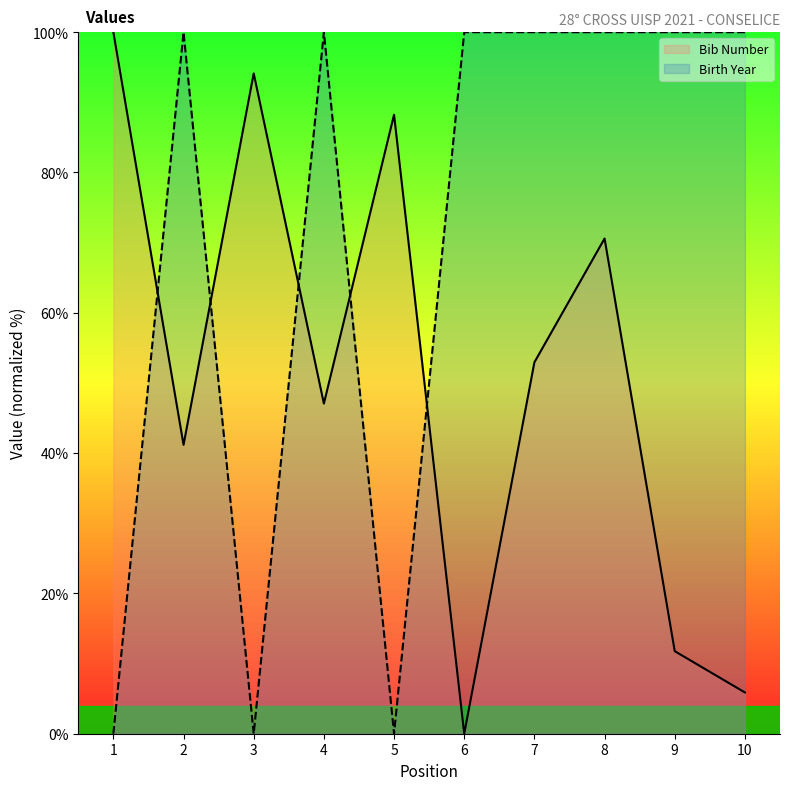

At how many categories does at least one series exceed 51?

10